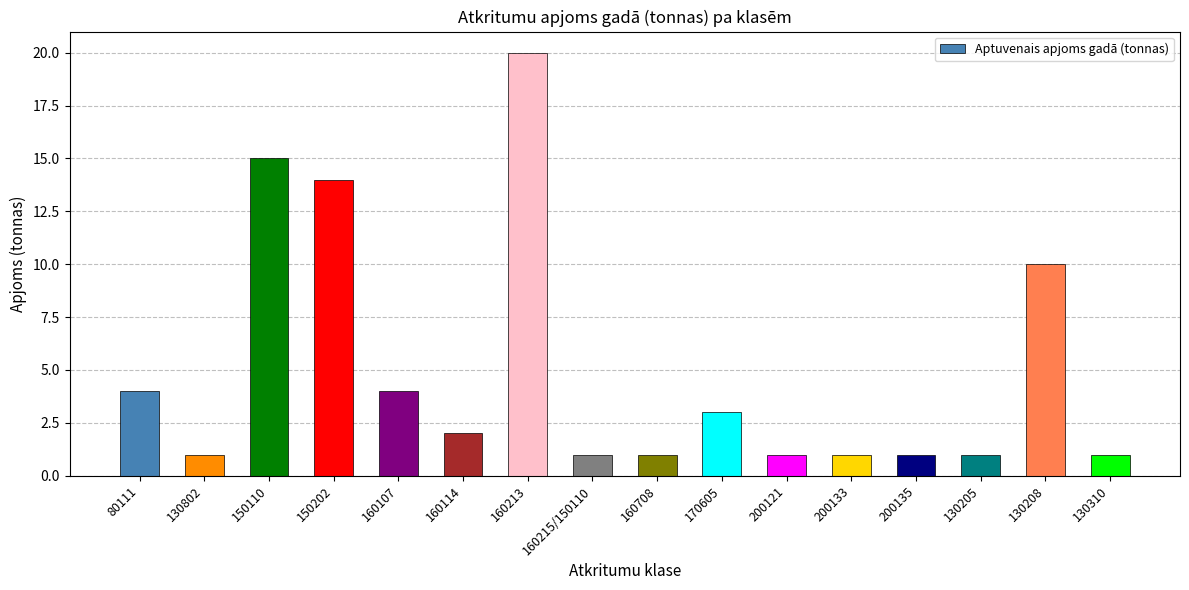

Reading right to left, transcribe all the data shown in this chart.

130310=1	130208=10	130205=1	200135=1	200133=1	200121=1	170605=3	160708=1	160215/150110=1	160213=20	160114=2	160107=4	150202=14	150110=15	130802=1	80111=4